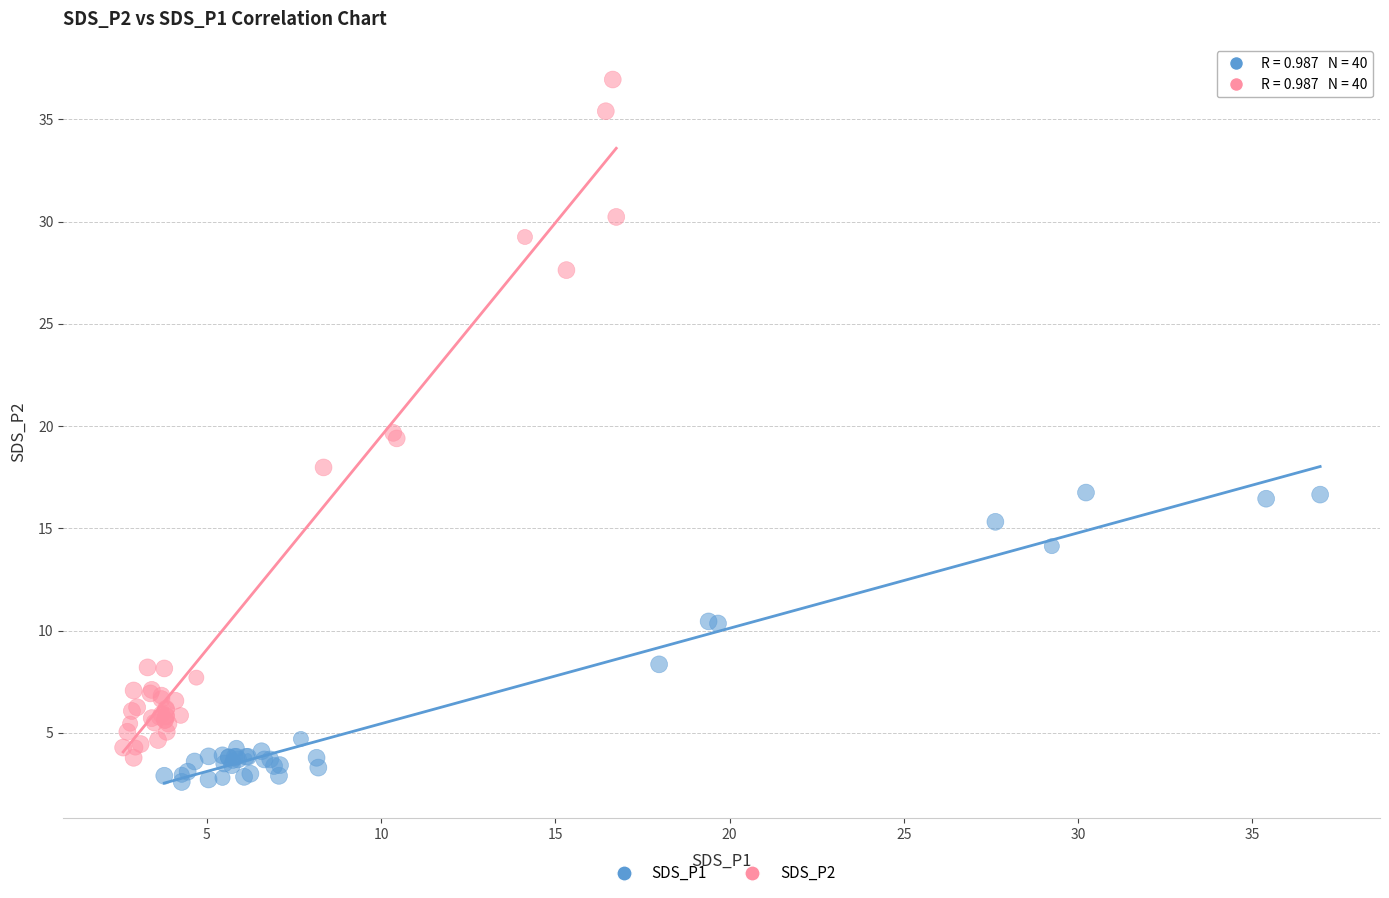

Which series contains the highest Y value?

SDS_P2